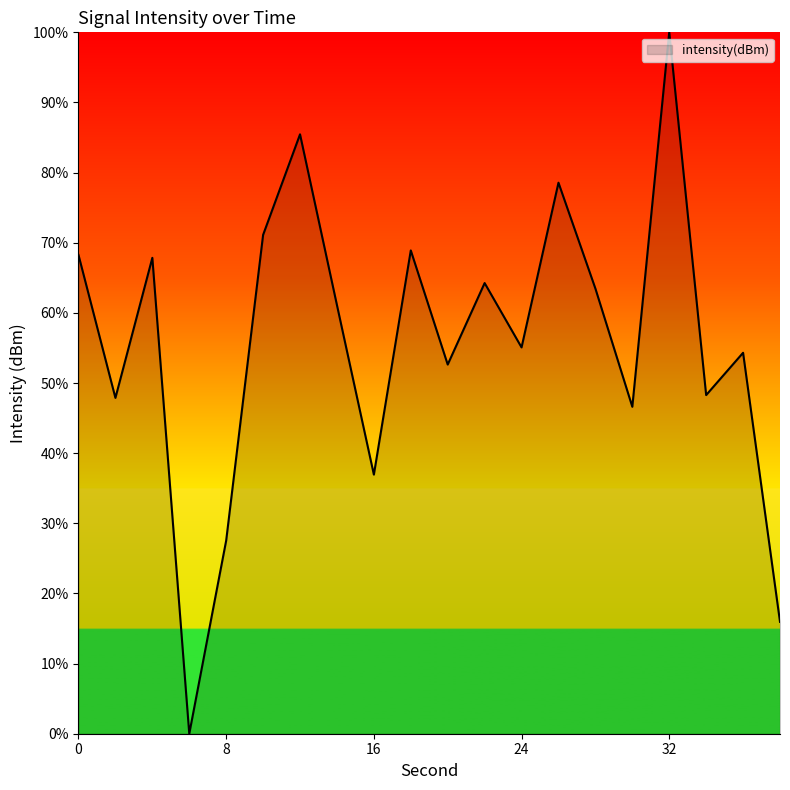

How many interior local valleys (lower than both neighbors) does the data have?

7